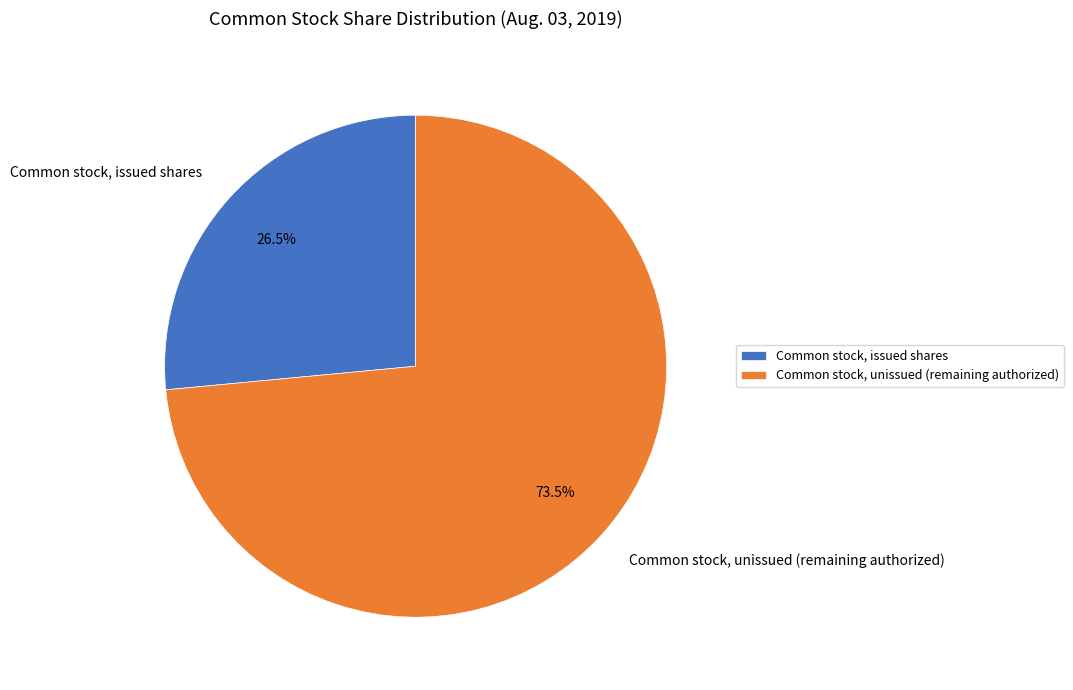

Rank the categories by value from highest to lowest.

Common stock, unissued (remaining authorized), Common stock, issued shares